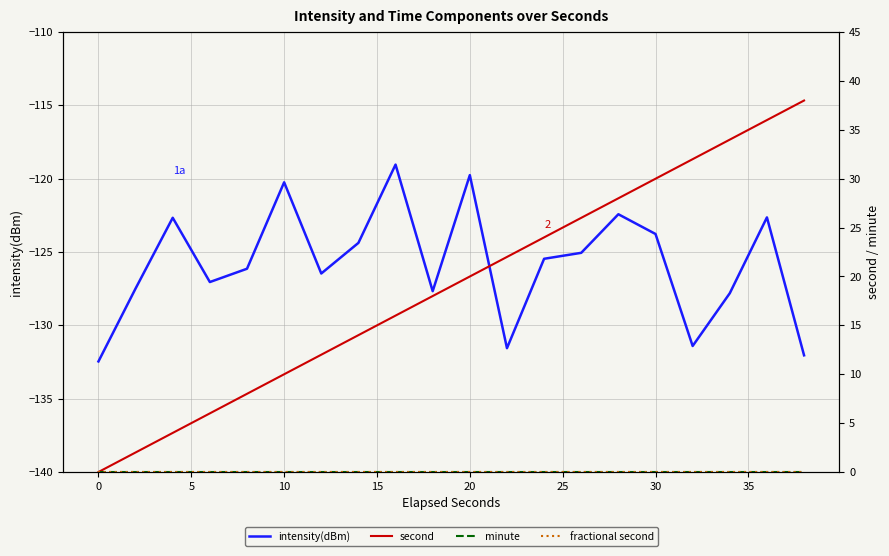

What is the highest value of the intensity(dBm) series?

-119.0